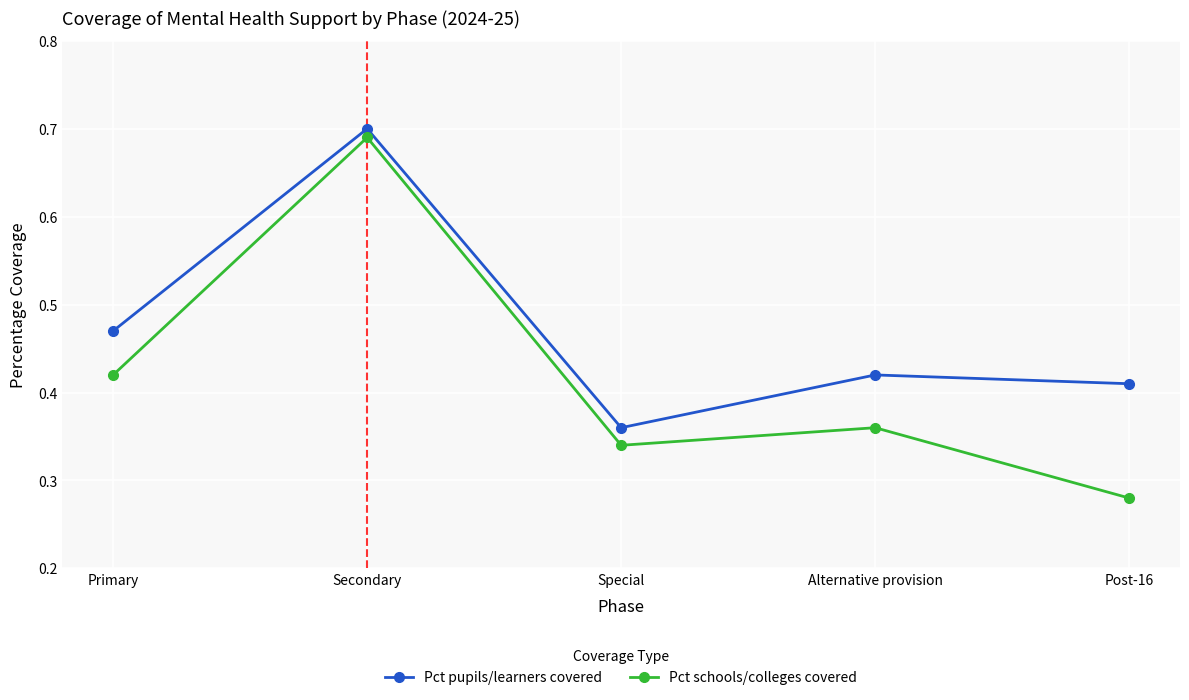

How many Pct pupils/learners covered values are between 0 and 1?

5